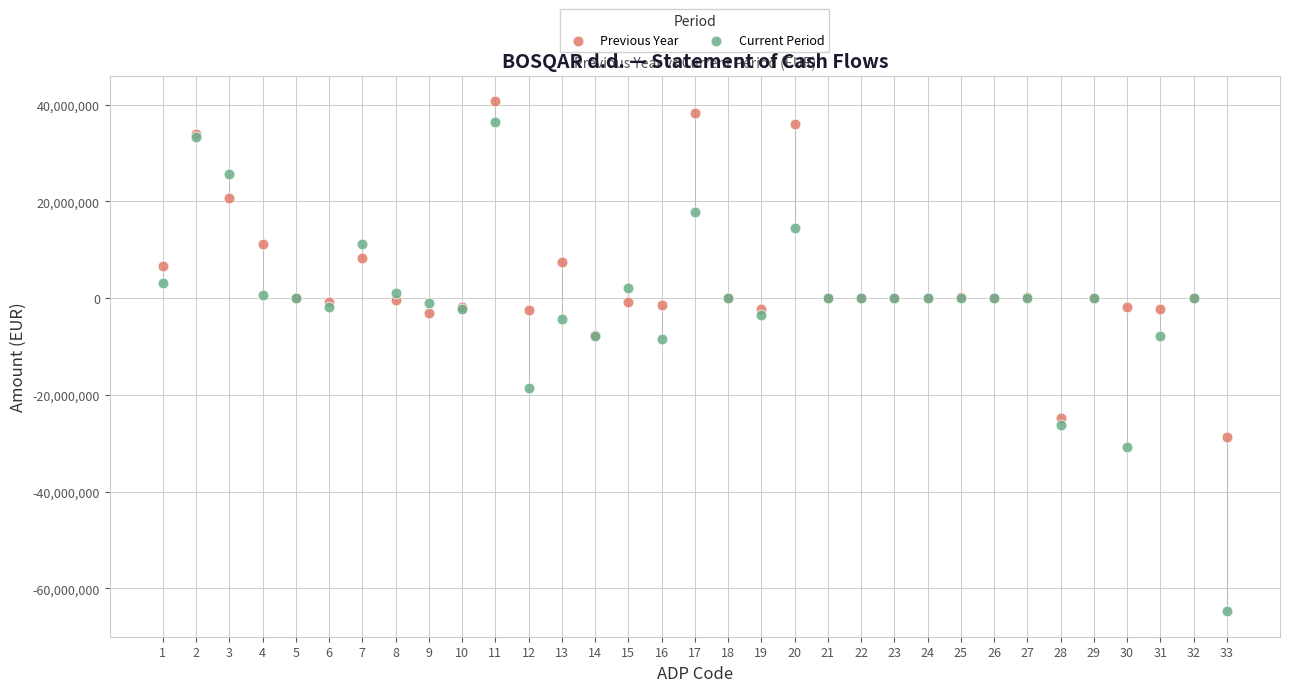

Which series has the widest spread of Y values?

Current Period